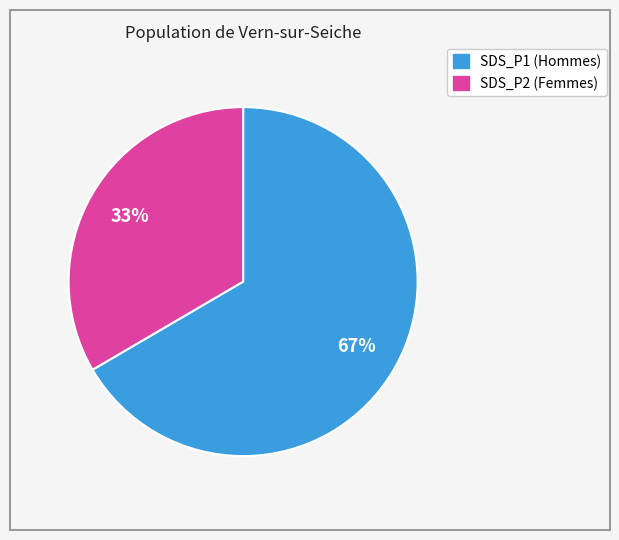

Is it true that SDS_P1 is 77% of the pie?

False